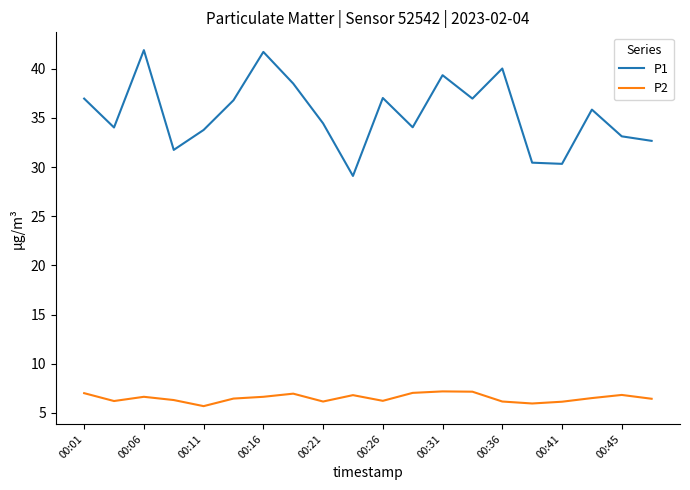

What is the difference between the maximum and minimum values in the P1 series?

12.8